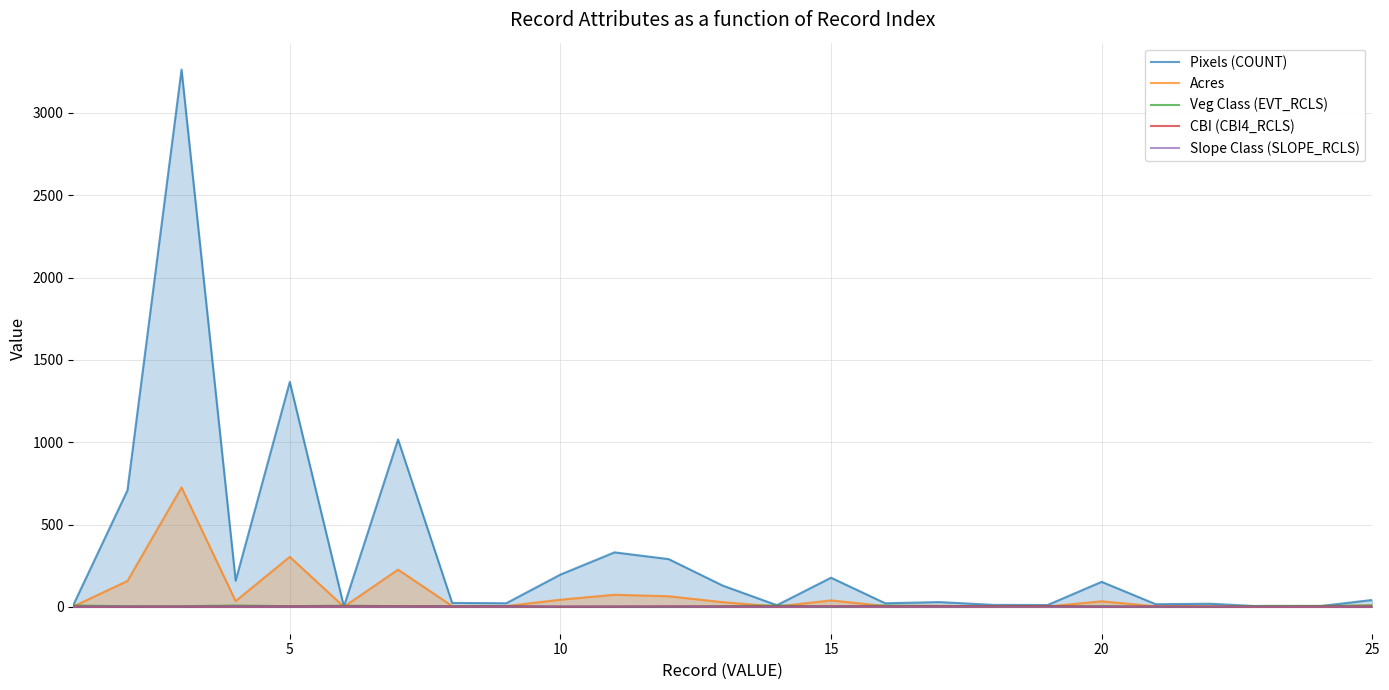

Count the Veg Class (EVT_RCLS) values in the range 4 to 6.

13